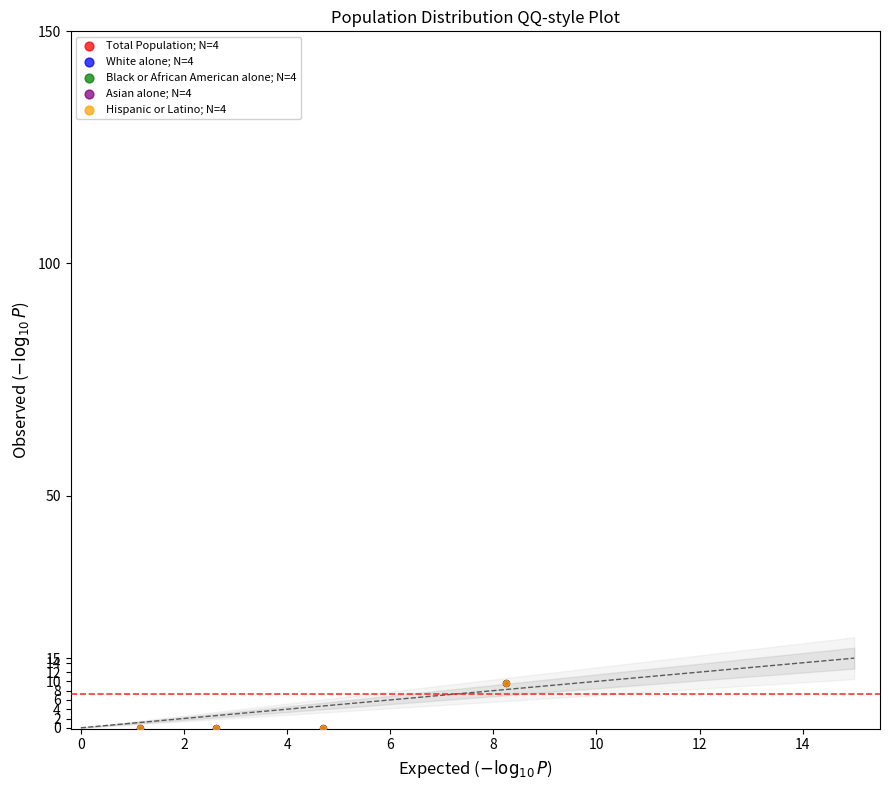

Which series has the widest spread of Y values?

Hispanic or Latino; N=4